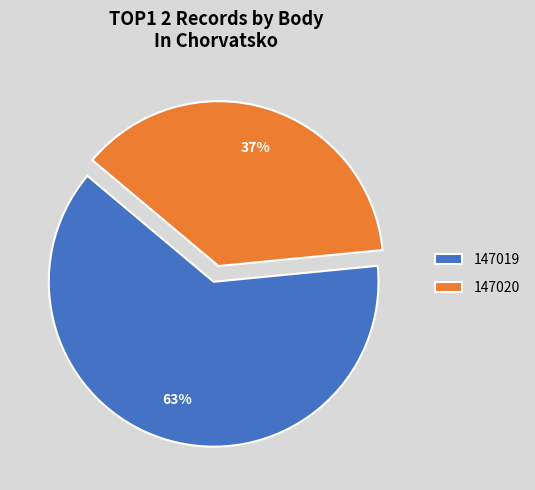

Is the sum of 147020 and 147019 greater than half?

Yes